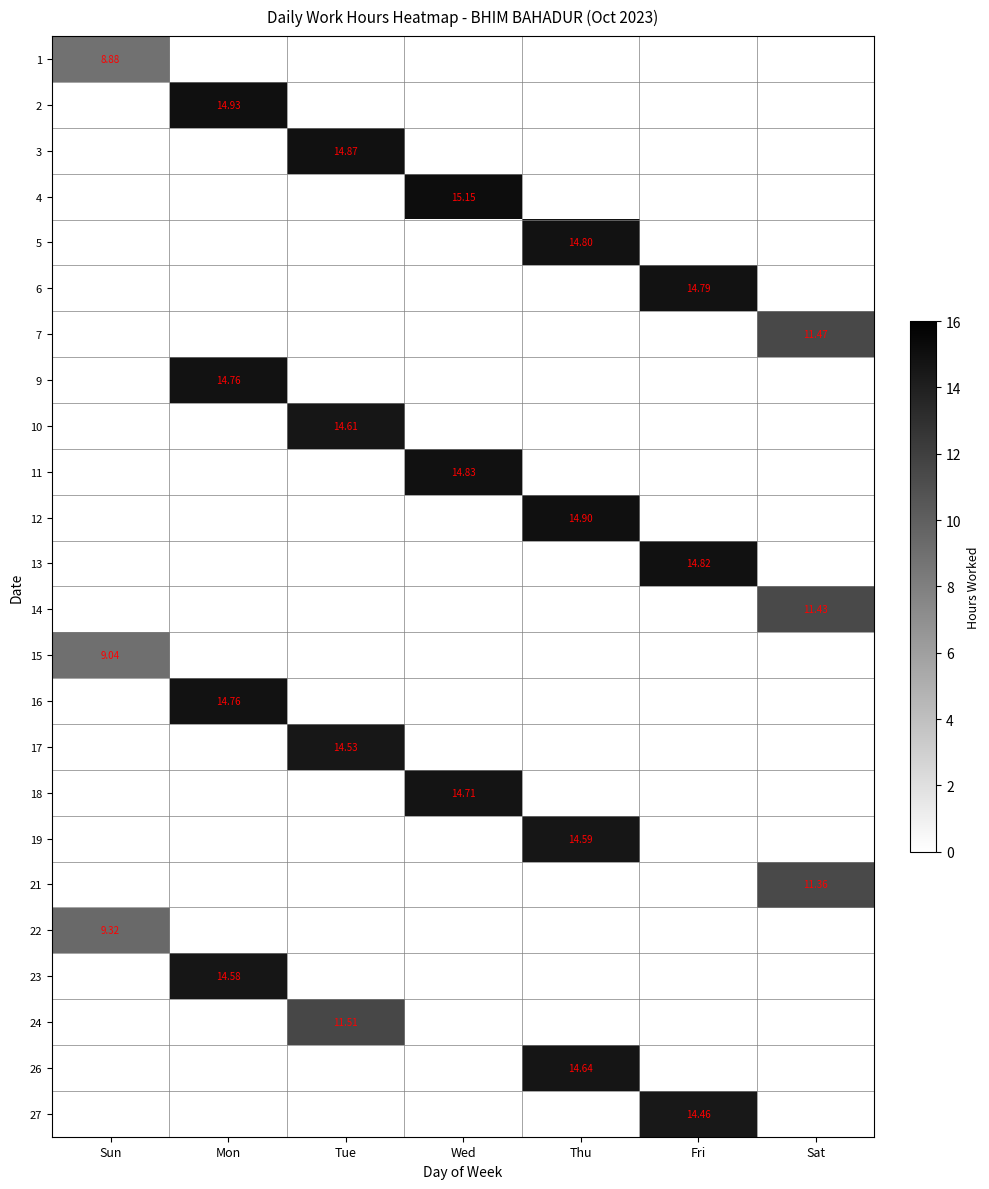

What is the sum of all 21 values?

11.4